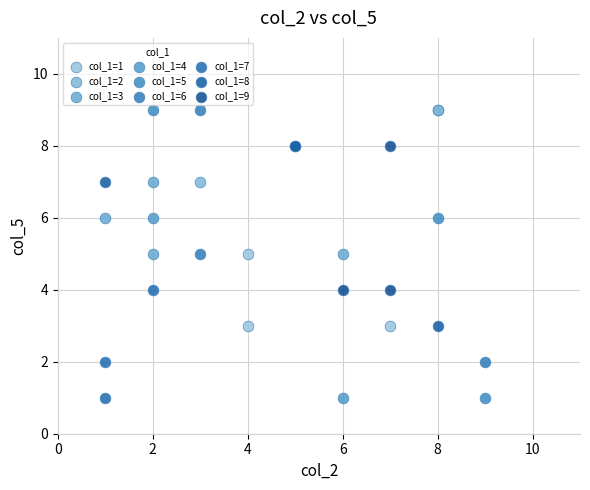

Which series has the widest spread of Y values?

col_1=5